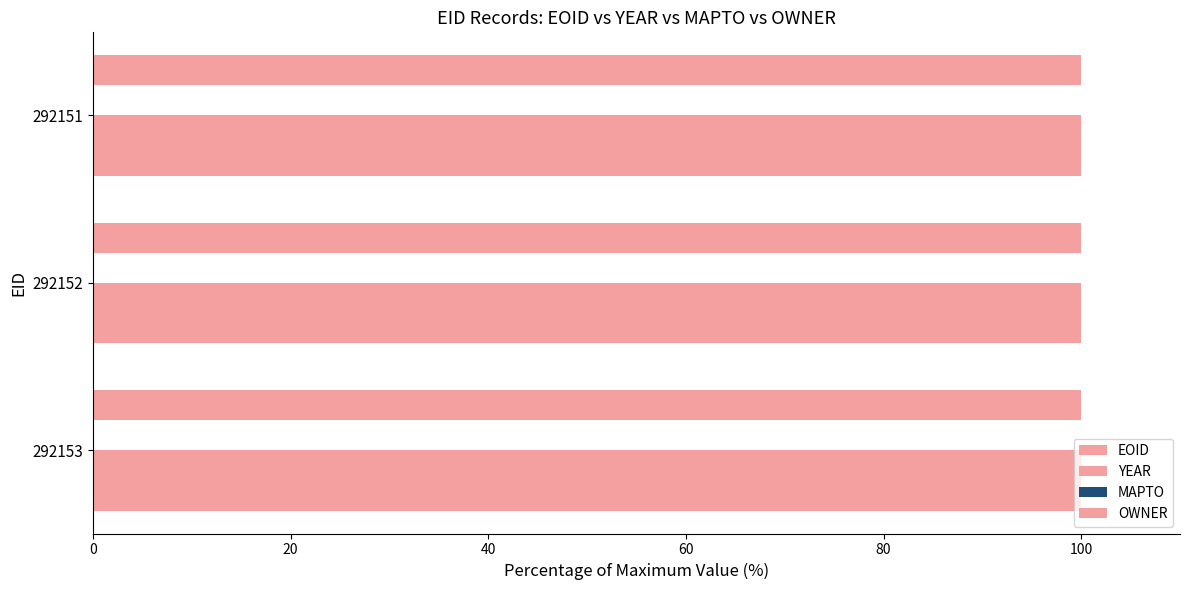

How many series are shown in this chart?

3